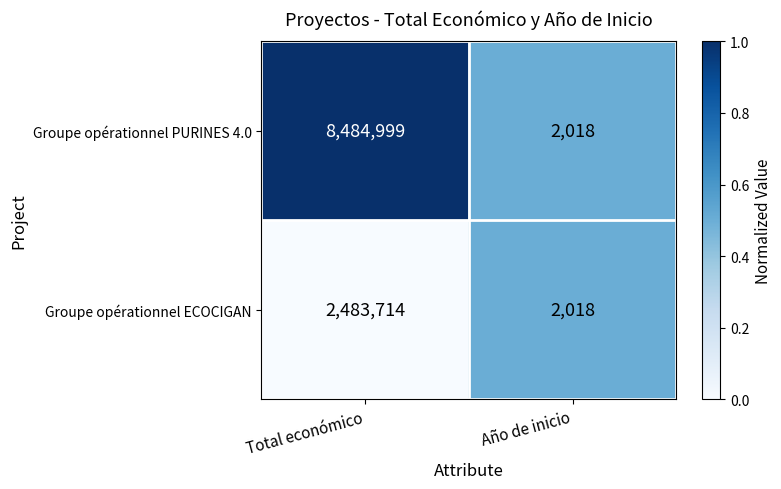

Which series has the largest total across all categories?

Groupe opérationnel PURINES 4.0